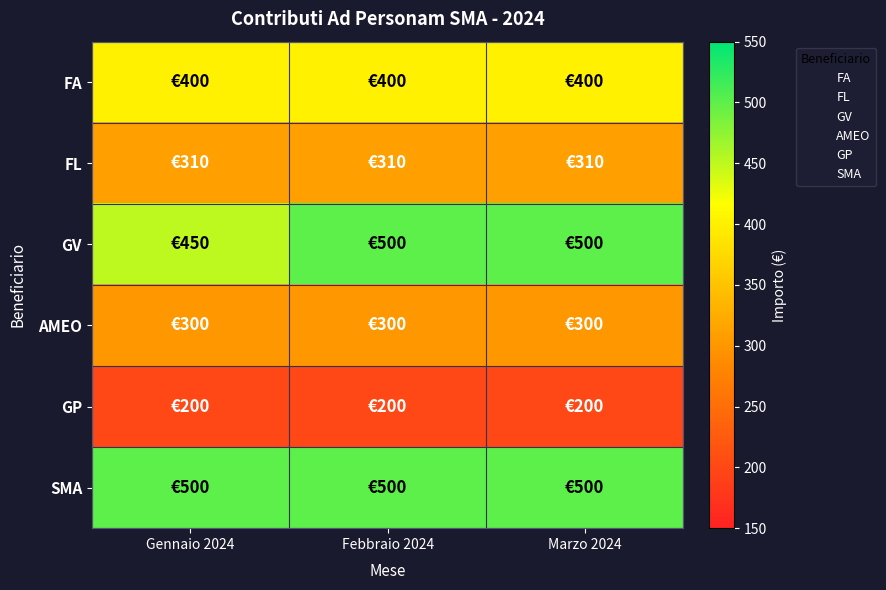

What is the minimum value shown in the chart?

200